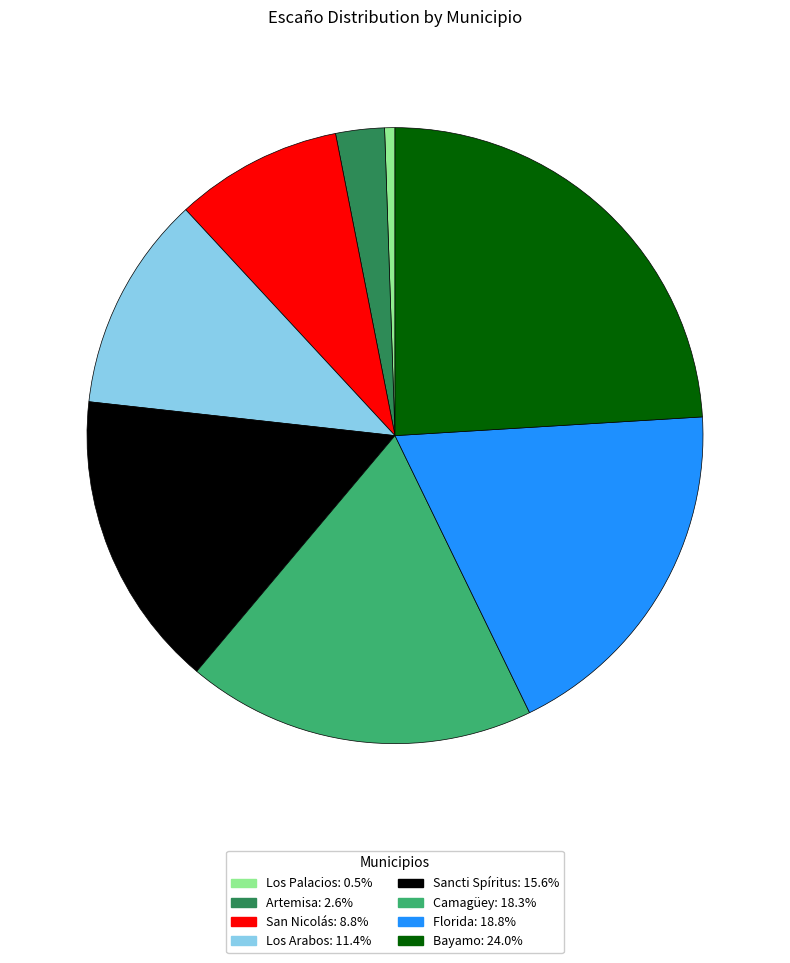

Is there a majority slice in this chart?

No